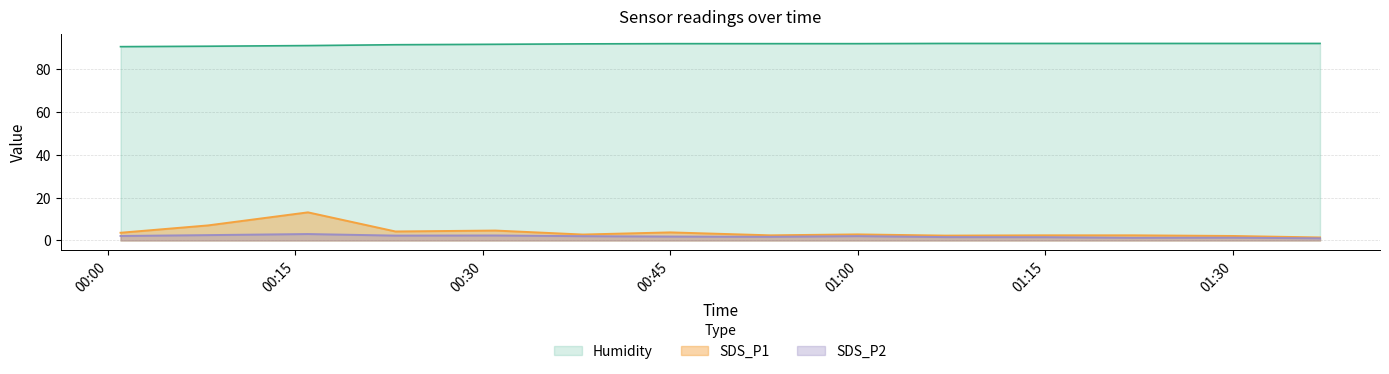

True or false: Humidity and SDS_P2 cross at least once.

False